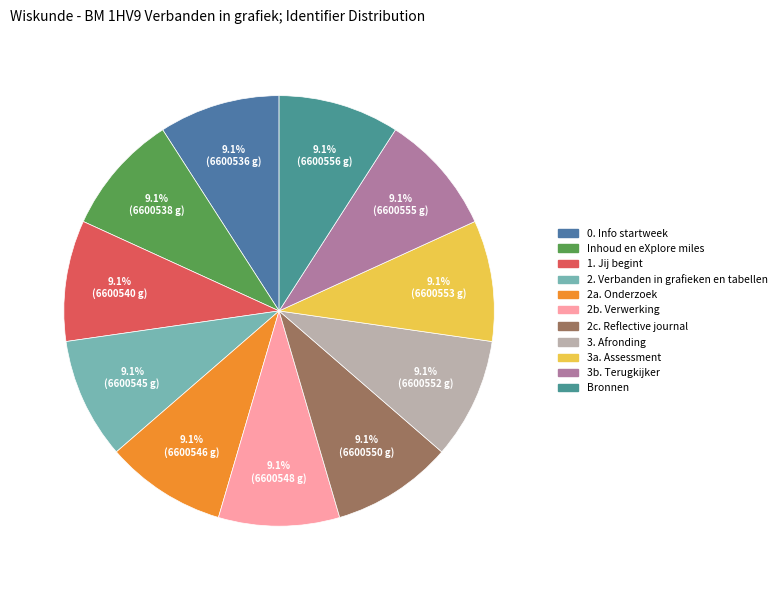

Rank the categories by value from lowest to highest.

0. Info startweek, Inhoud en eXplore miles, 1. Jij begint, 2. Verbanden in grafieken en tabellen, 2a. Onderzoek, 2b. Verwerking, 2c. Reflective journal, 3. Afronding, 3a. Assessment, 3b. Terugkijker, Bronnen